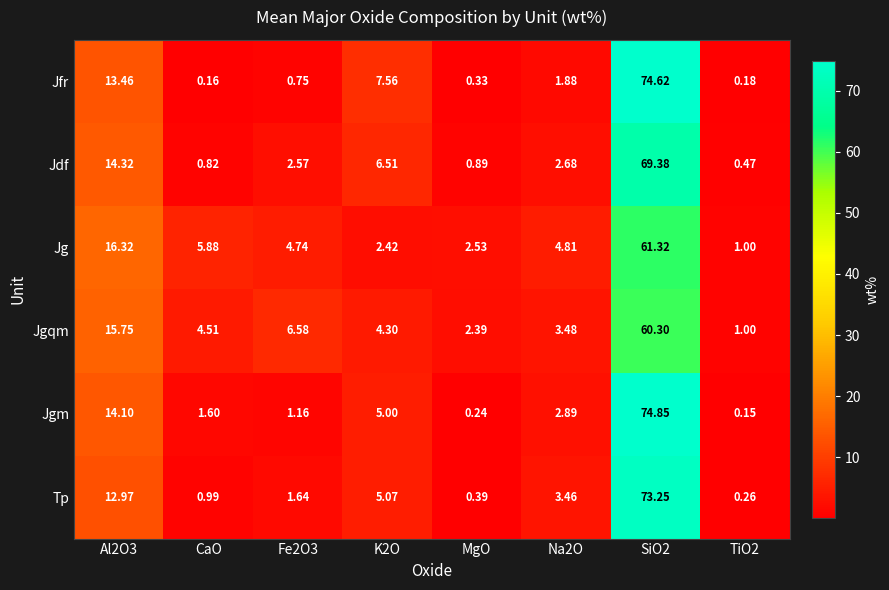

Is the value of Jfr at Al2O3 greater than the value of Jgqm at K2O?

Yes